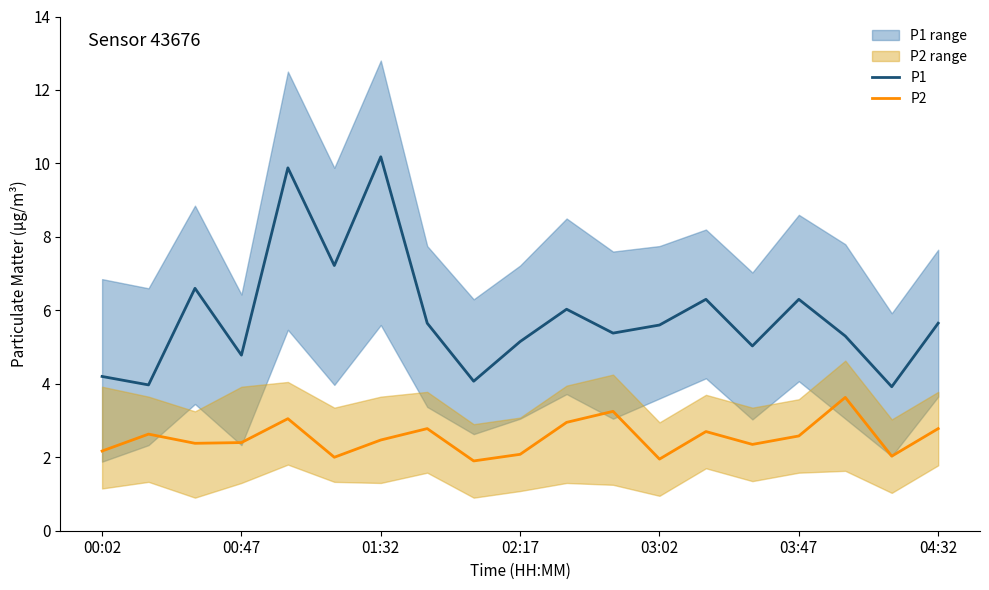

At 16, list the series in order from largest to smallest.

P1, P2